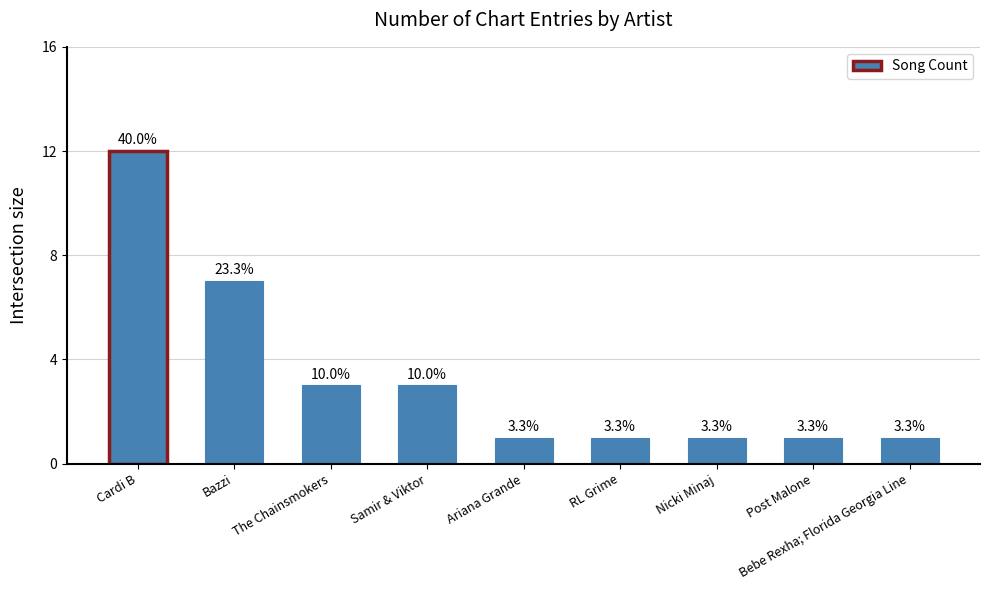

What is the average value?

3